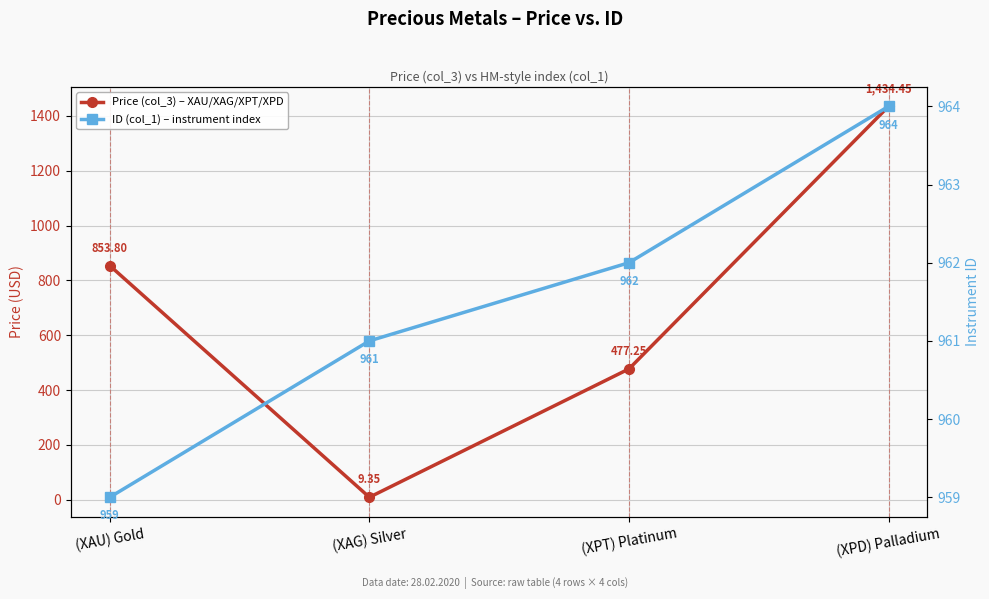

True or false: Price (col_3) – XAU/XAG/XPT/XPD has more than 1 points higher than both neighbors.

False